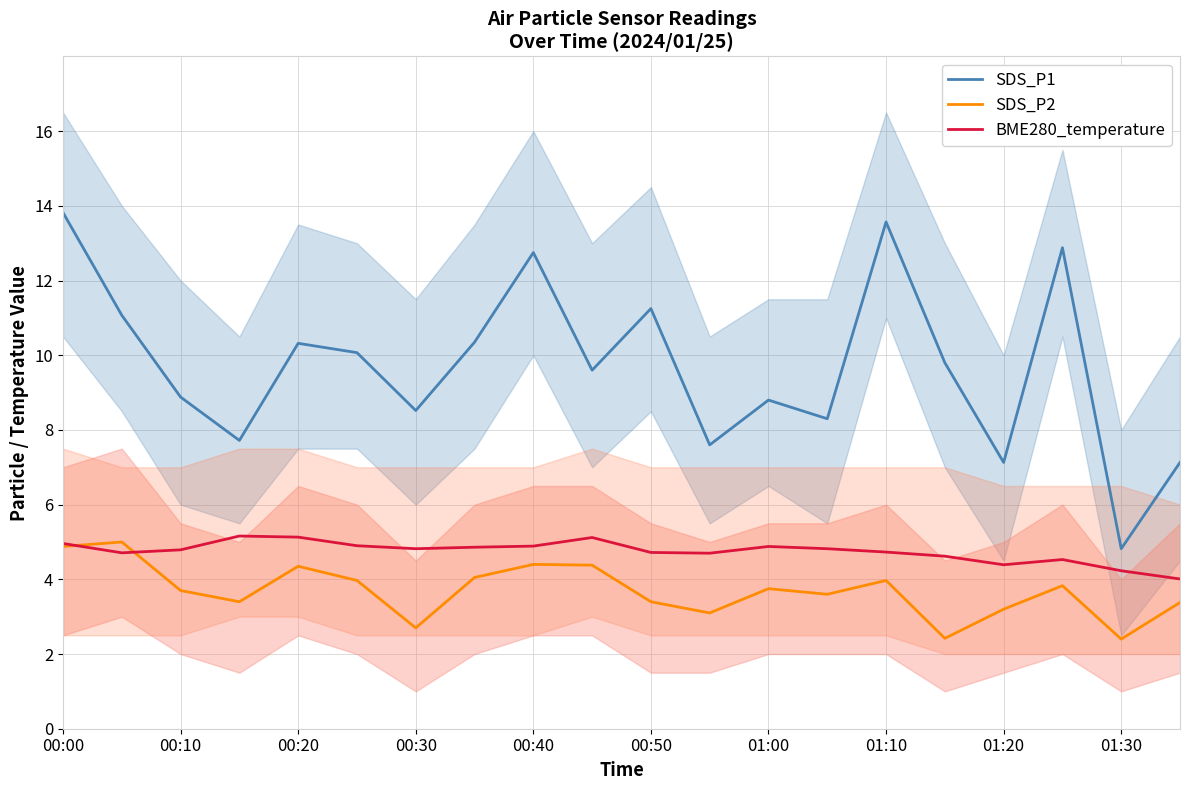

What is the greatest value displayed?

13.8